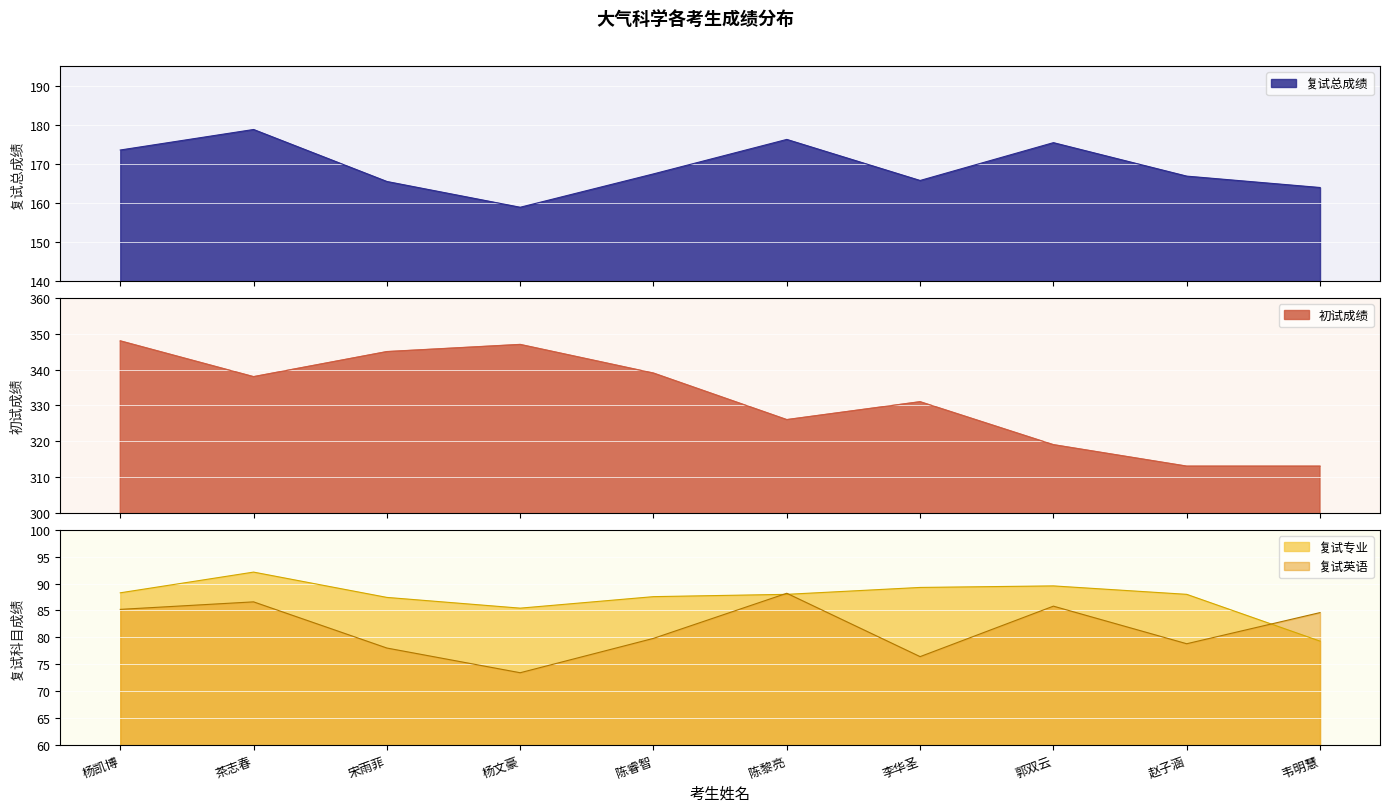

At which label does 初试成绩 first exceed 338?

杨凯博